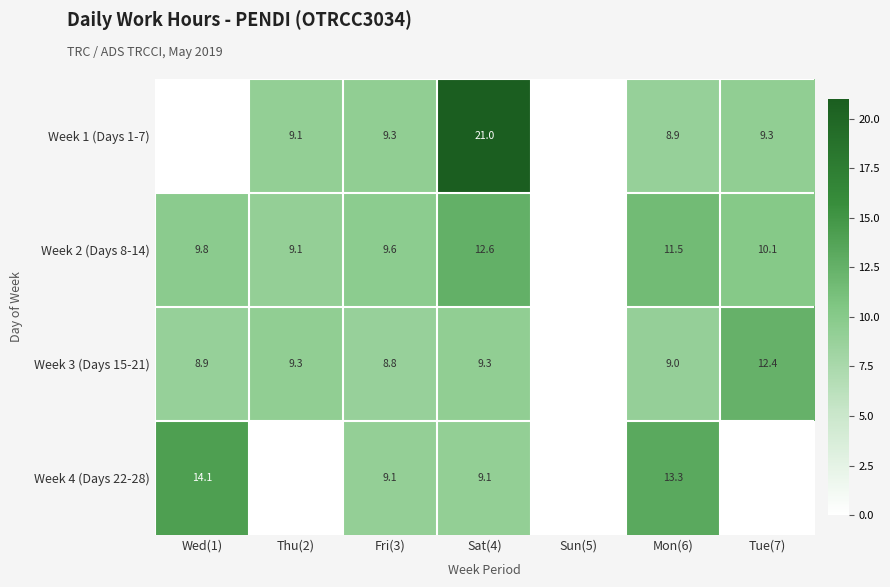

Is the value of Week 2 (Days 8-14) at Fri(3) greater than the value of Week 4 (Days 22-28) at Fri(3)?

Yes